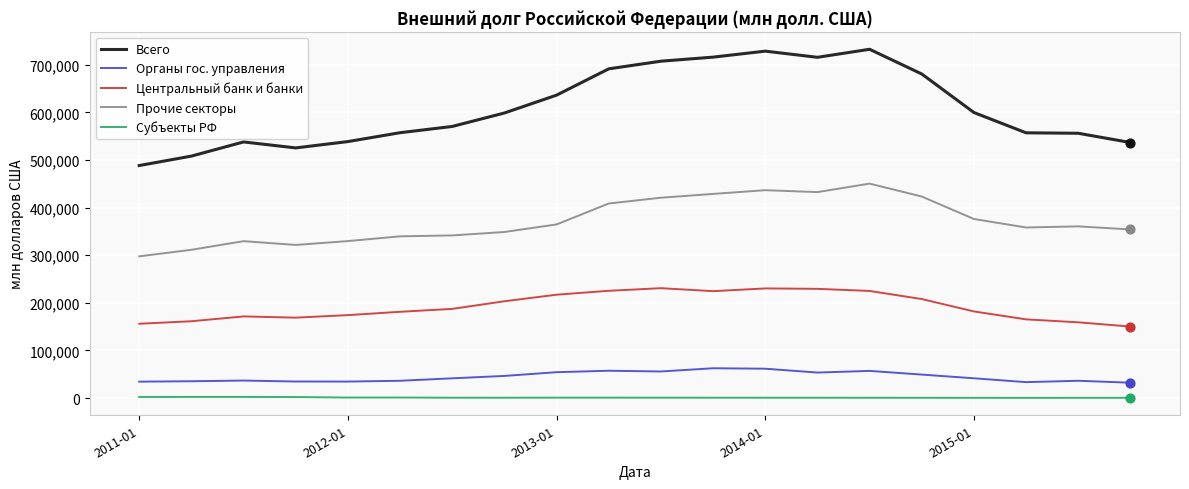

Which series has the largest total across all categories?

Всего